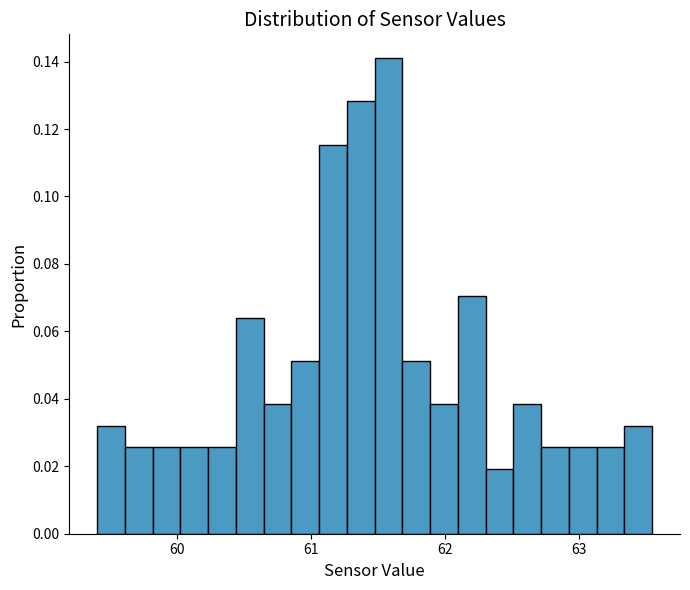

Read against the x-axis, roughly where is the centre of the tallest bar?

61.6